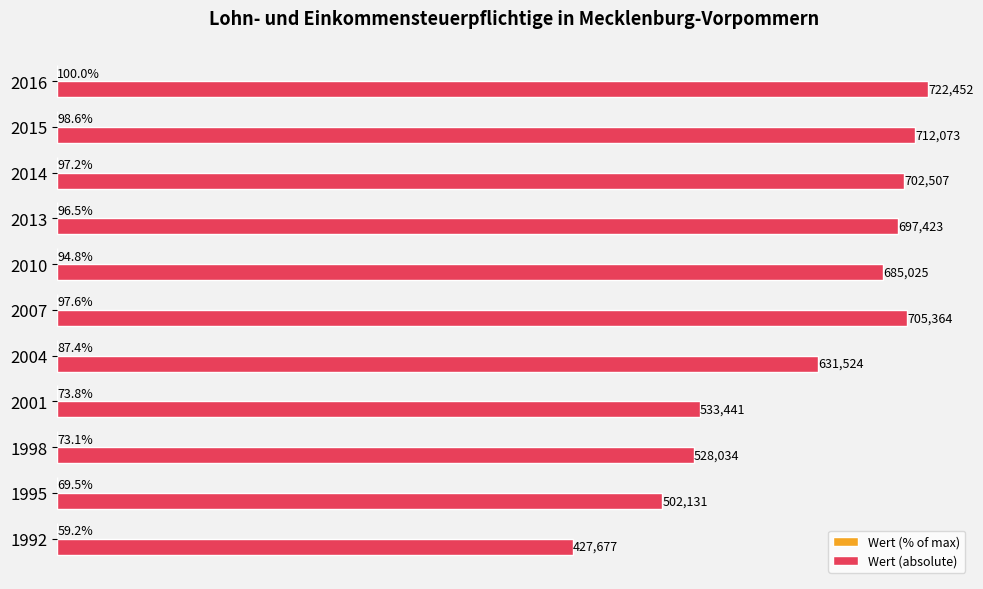

Between 1992 and 2001, which series saw the biggest shift?

Wert (absolute)